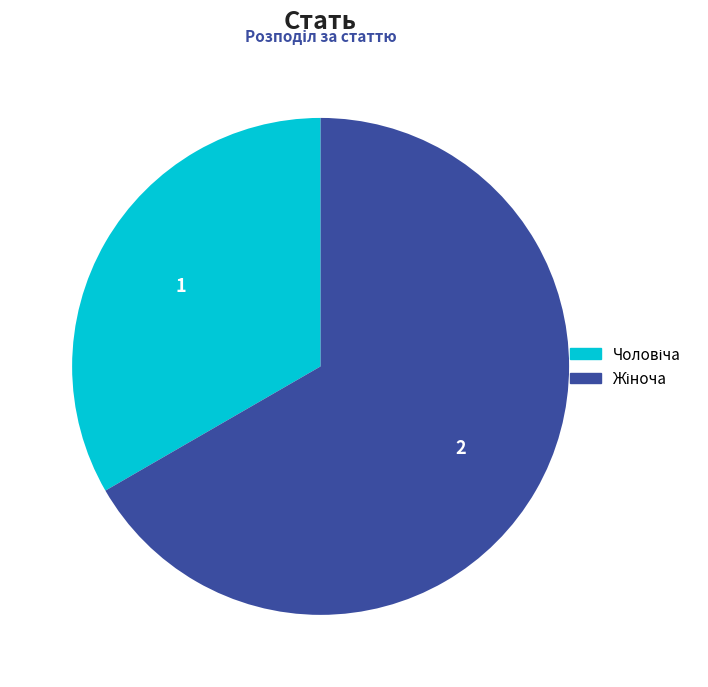

True or false: Жіноча accounts for 67% of the total.

True